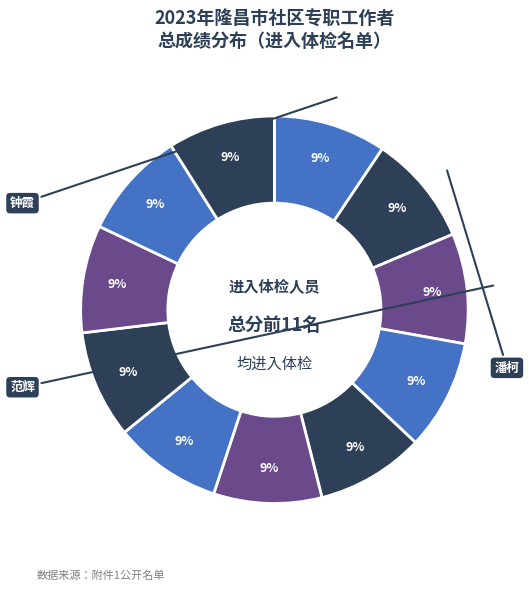

Which category has the biggest portion of the pie?

钟霞